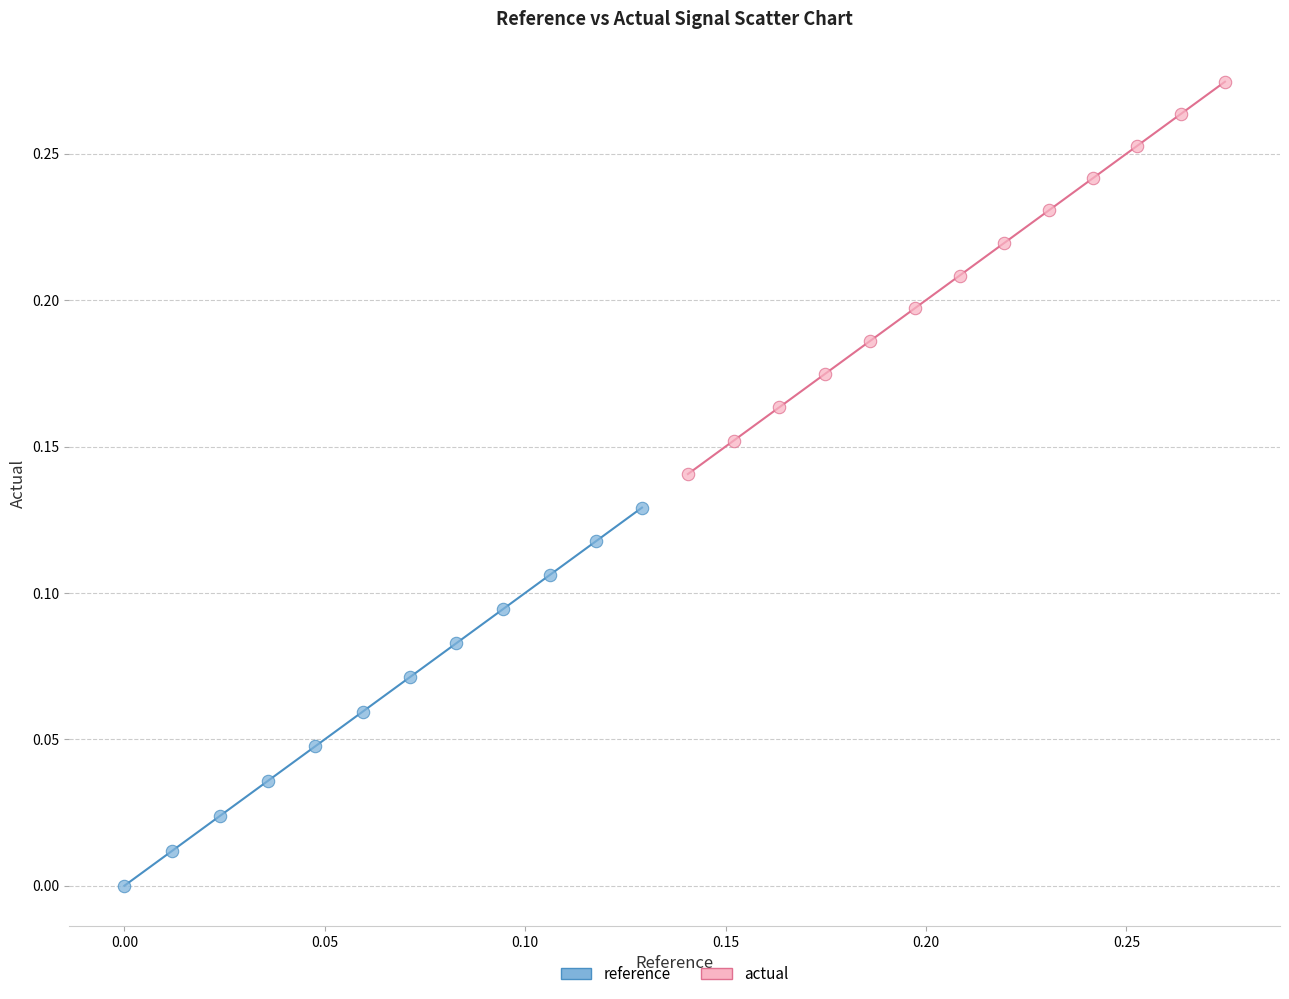

Which series contains the lowest Y value?

reference